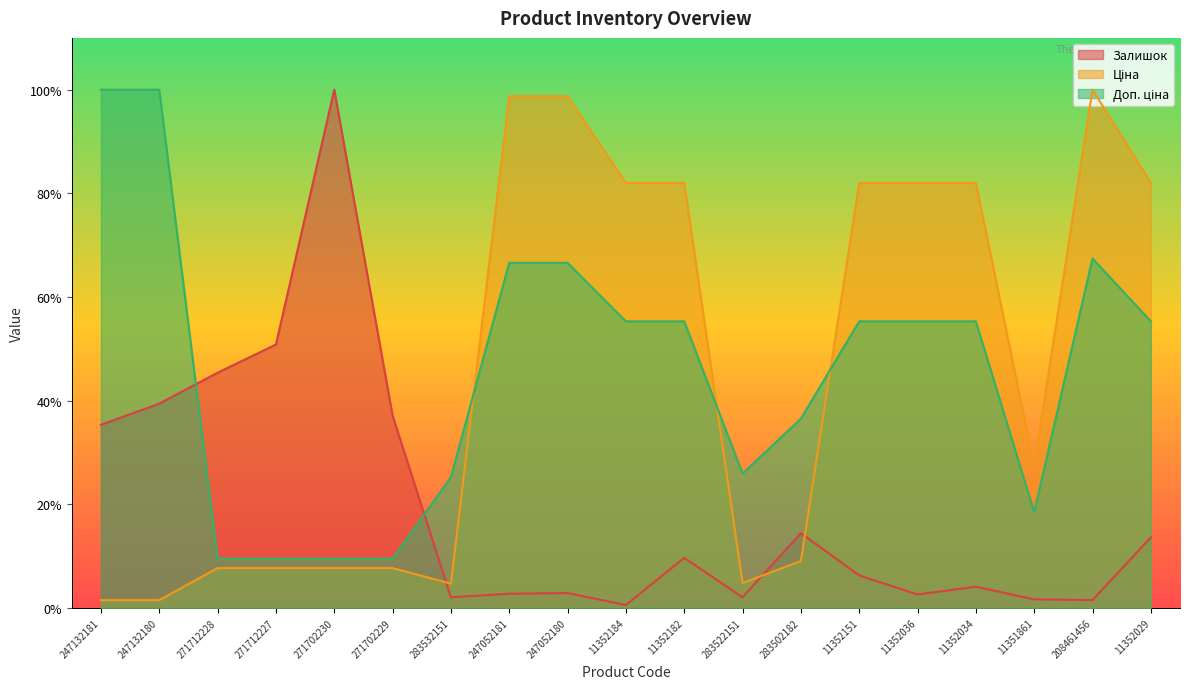

What is the average value of the Залишок series?

0.2